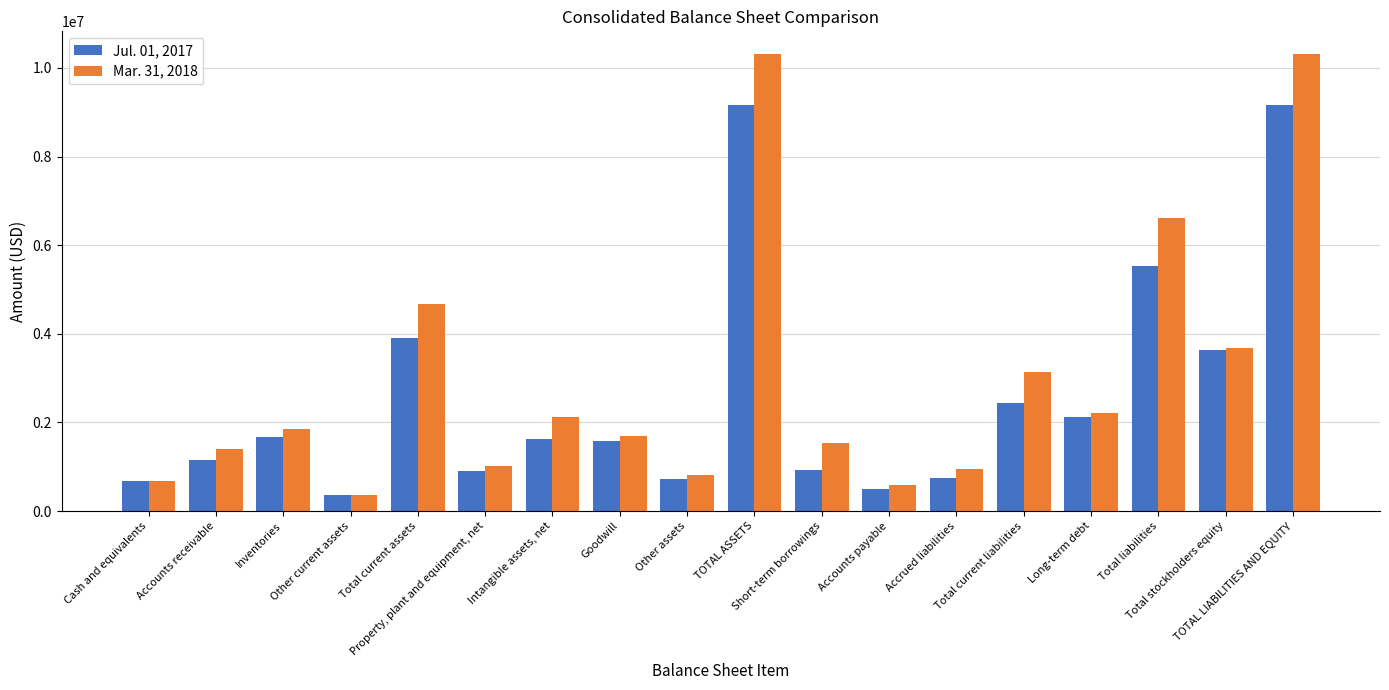

Count the number of data series in this chart.

2